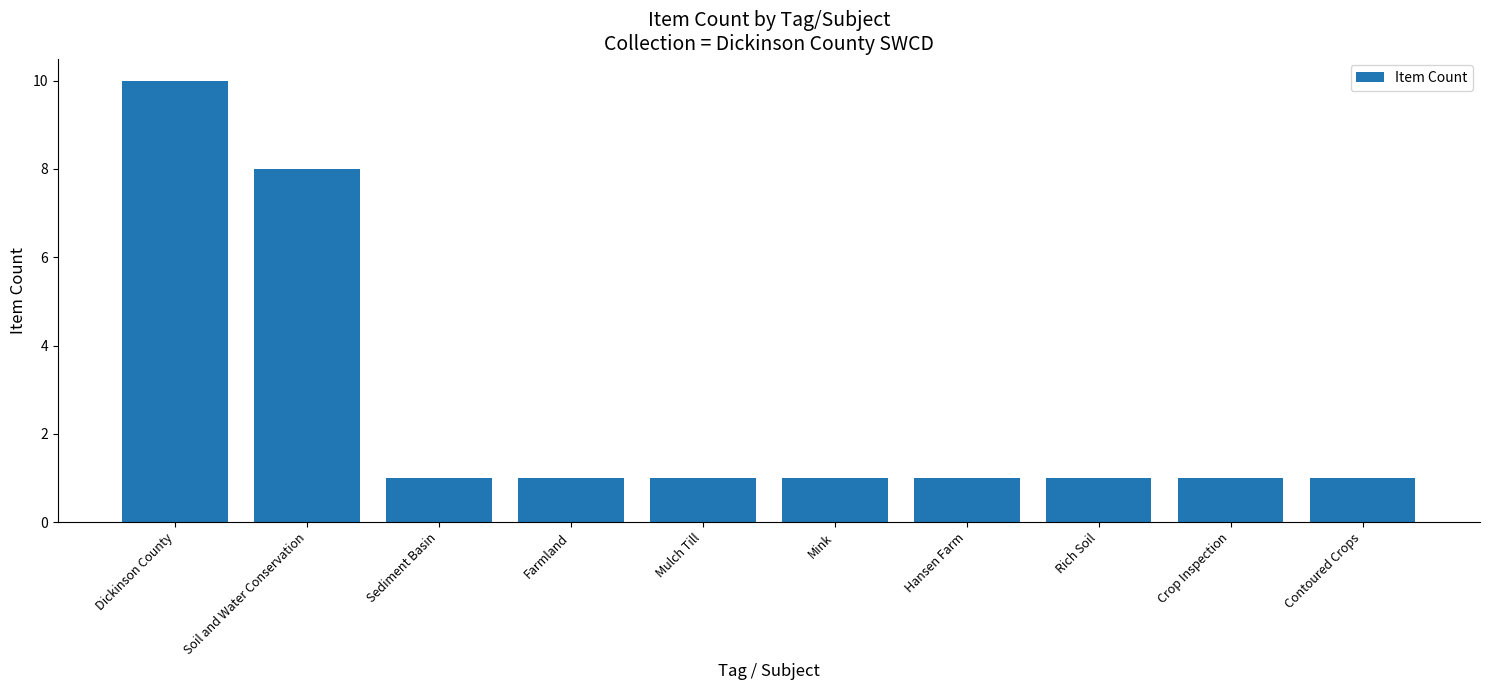

What is the average value?

3